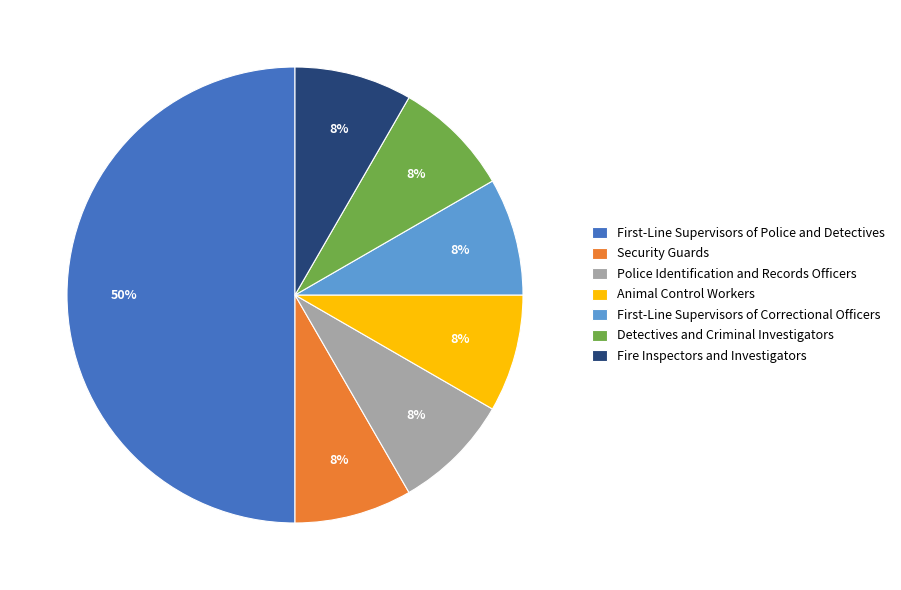

Does Animal Control Workers represent more than half of the total?

No